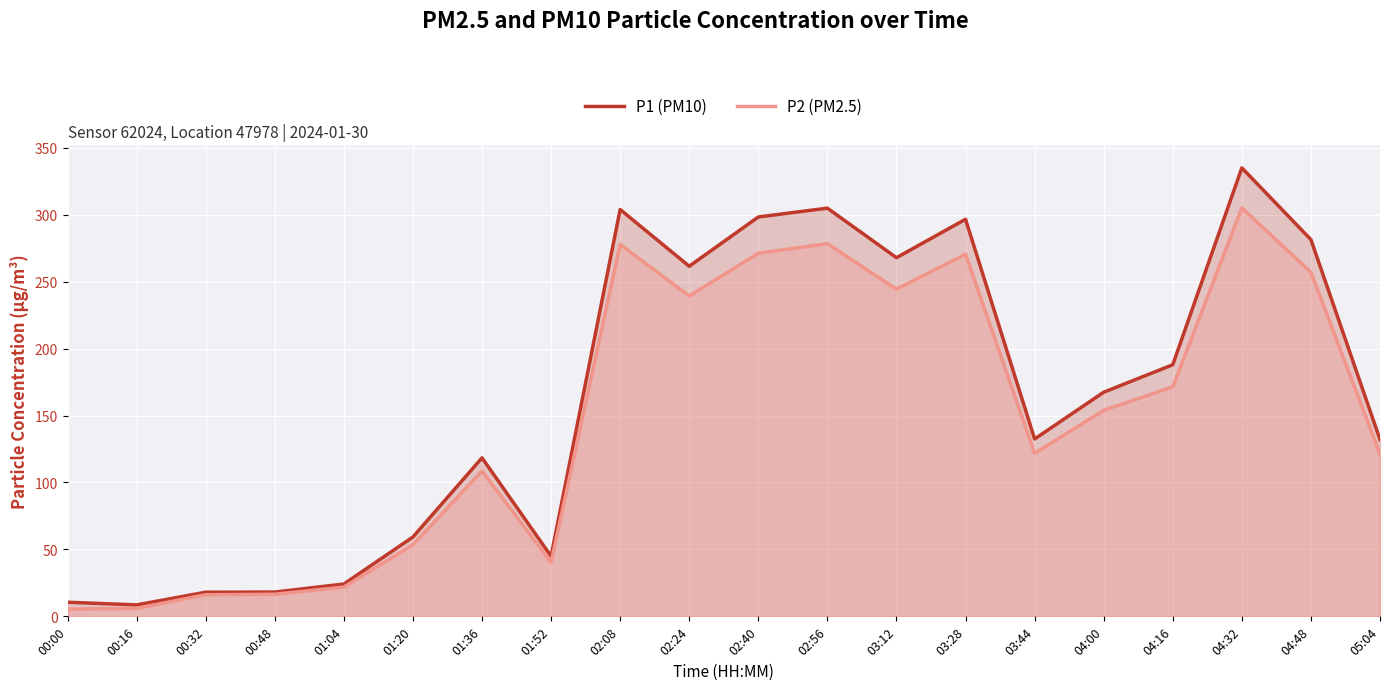

What is the total value across all series at 04:16?

359.4